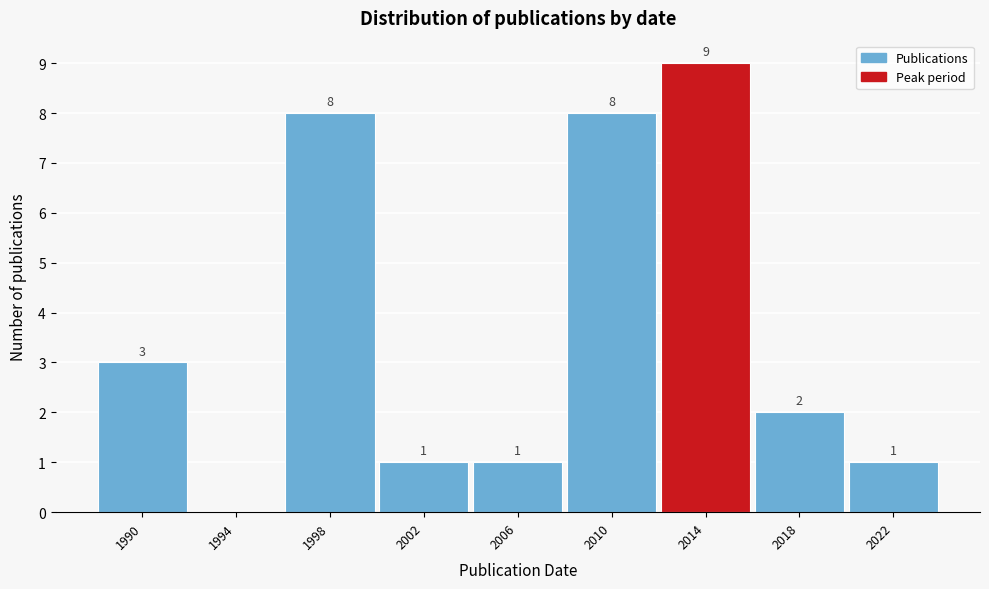

Reading right to left, list all the values displayed in this chart.

2022=1	2018=2	2014=9	2010=8	2006=1	2002=1	1998=8	1994=0	1990=3